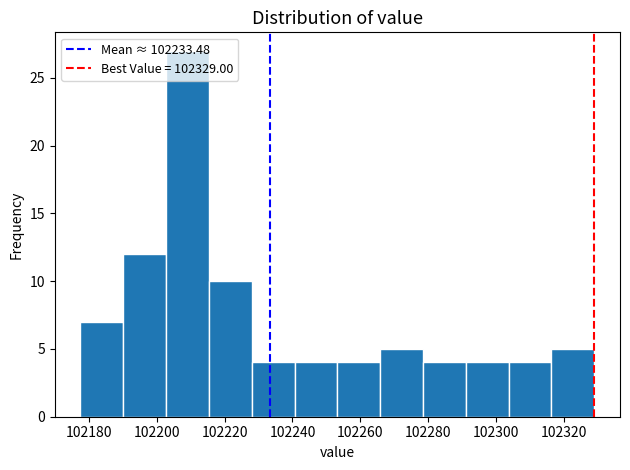

Reading left to right, transcribe this chart: for each bar, give the range it covers on the x-axis and its height. Neither the bar edges nor the heights are printed on the chart, so give them approximately, as read against the axes.

102178 to 102190: 7
102190 to 102202: 12
102202 to 102216: 27
102216 to 102228: 10
102228 to 102240: 4
102240 to 102254: 4
102254 to 102266: 4
102266 to 102278: 5
102278 to 102292: 4
102292 to 102304: 4
102304 to 102316: 4
102316 to 102330: 5